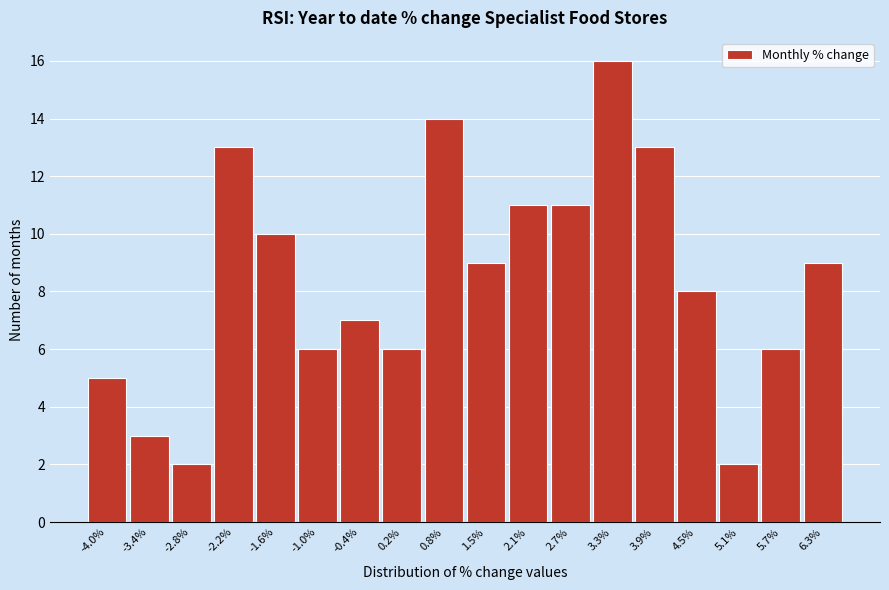

What is the height of the bar covering -4.3 to -3.7 on the x-axis? Neither the bar edges nor the heights are printed on the chart, so give them approximately, as read against the axes.

5